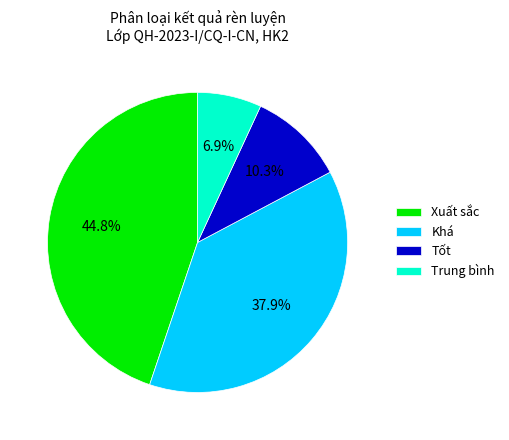

Does Trung bình represent more than half of the total?

No